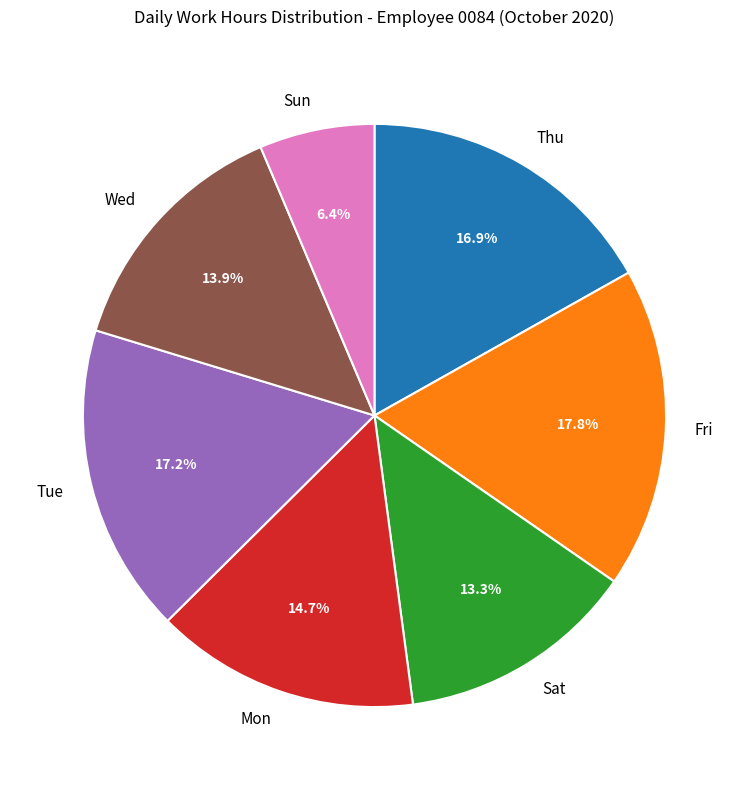

How many slices are in this pie chart?

7